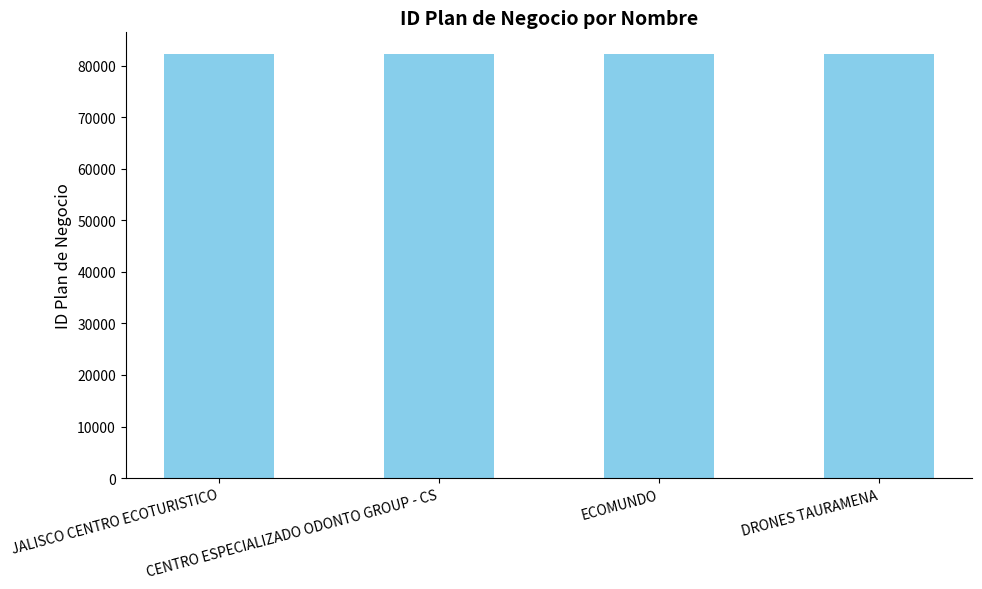

The chart shows a value of 134212 at CENTRO ESPECIALIZADO ODONTO GROUP - CS. True or false?

False